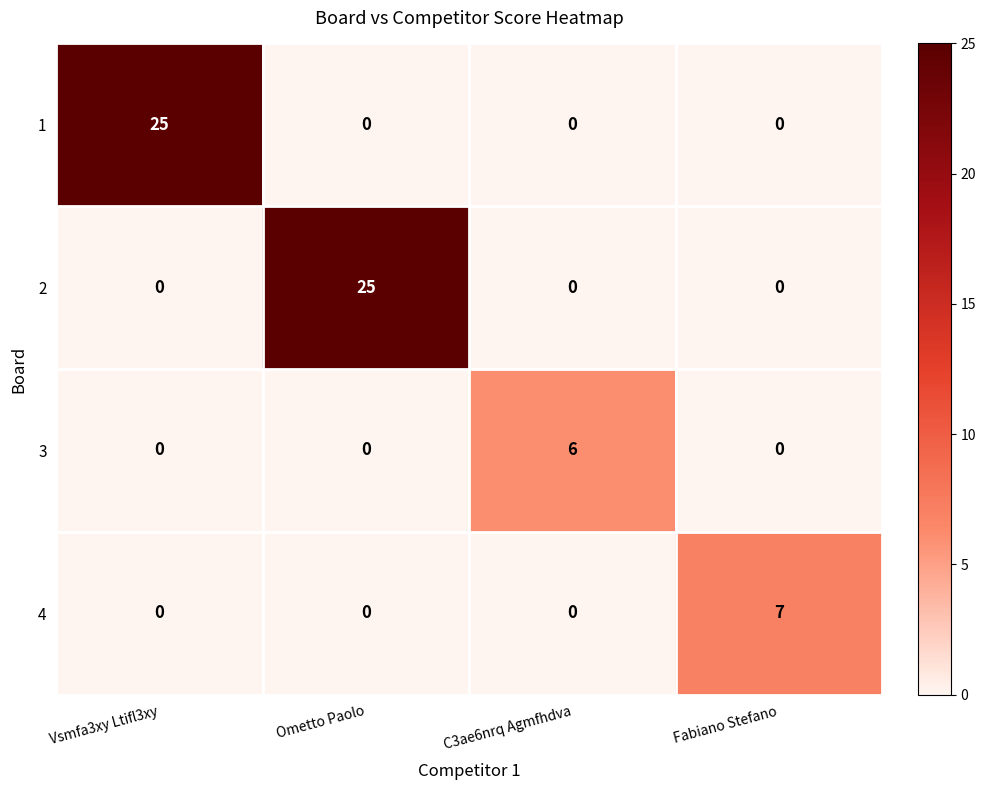

What is the spread (max minus min) of values at Ometto Paolo?

25